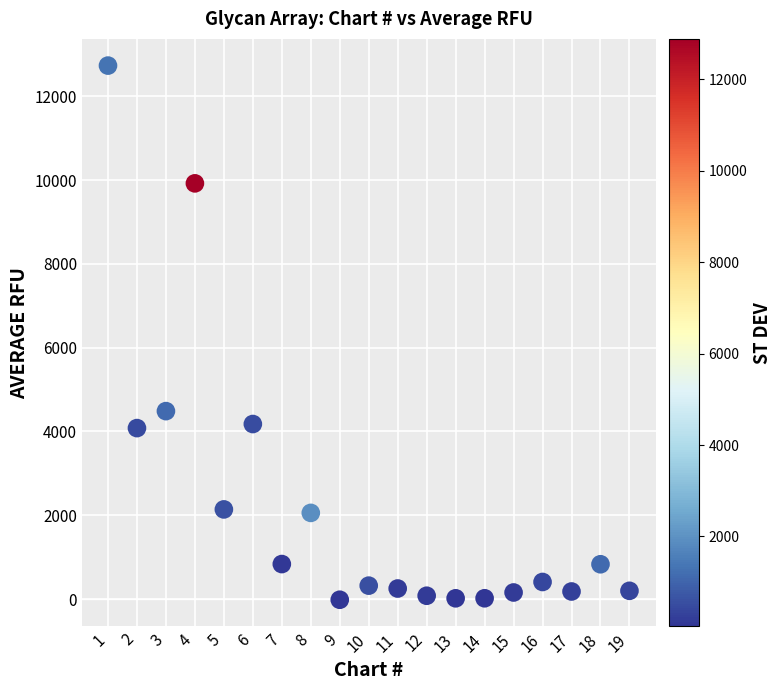

What Y value in the scatter plot is closest to 6356?

4484.5